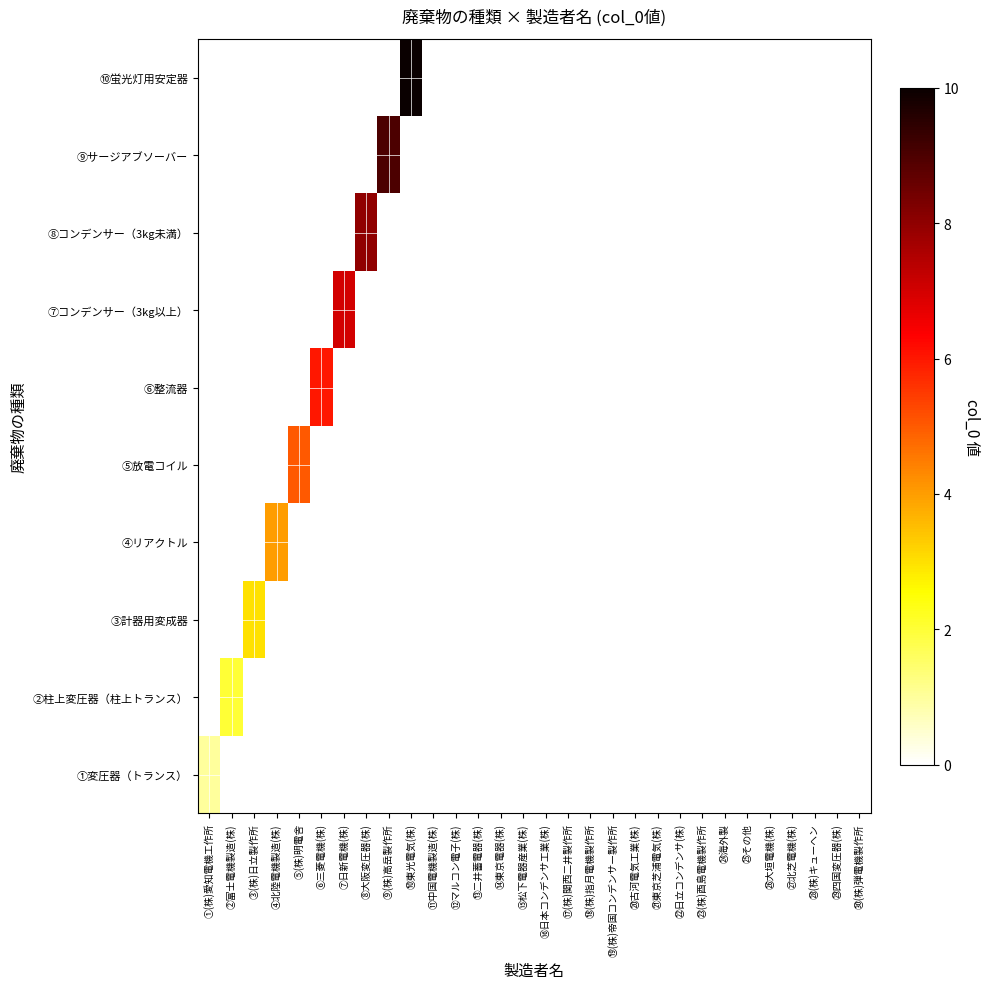

Count the number of data series in this chart.

10